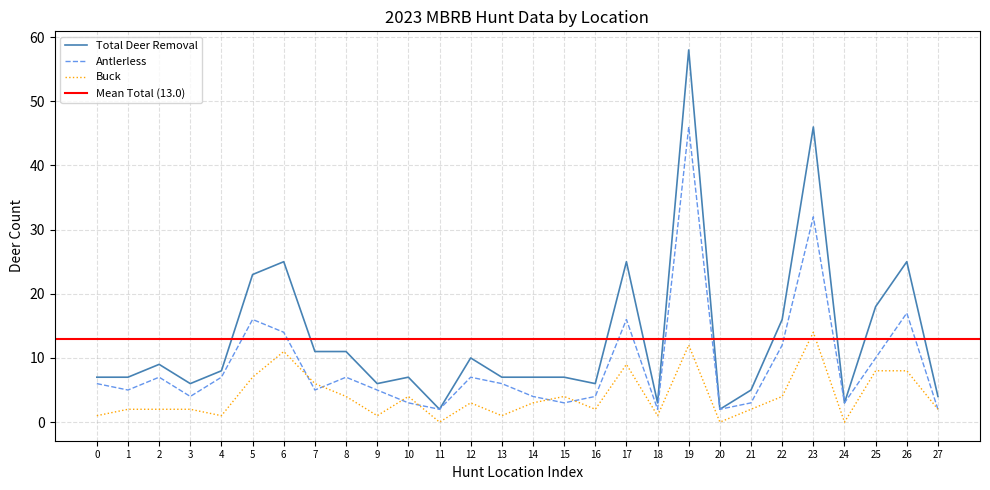

Where is Antlerless nearest to the value 24?

26